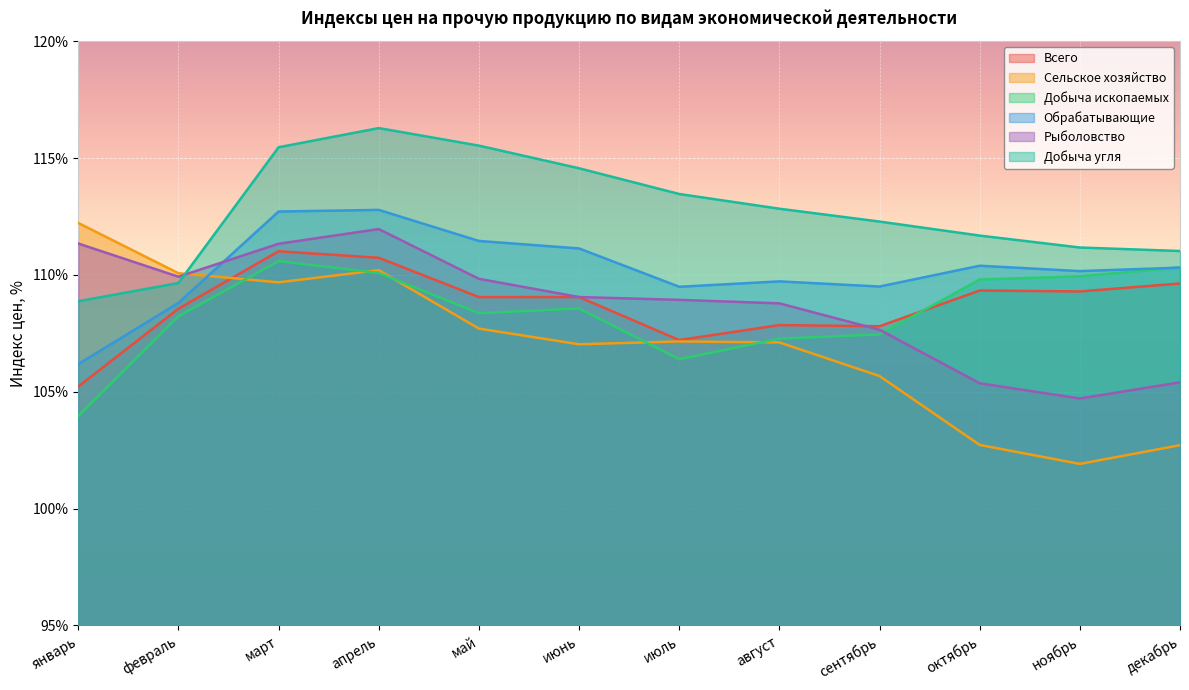

Reading left to right, transcribe all the data shown in this chart.

Всего: январь=105.2	февраль=108.5	март=111.0	апрель=110.7	май=109.0	июнь=109.0	июль=107.2	август=107.8	сентябрь=107.8	октябрь=109.3	ноябрь=109.3	декабрь=109.6
Сельское хозяйство: январь=112.2	февраль=110.1	март=109.7	апрель=110.2	май=107.7	июнь=107.0	июль=107.2	август=107.1	сентябрь=105.7	октябрь=102.7	ноябрь=101.9	декабрь=102.7
Добыча ископаемых: январь=104.0	февраль=108.2	март=110.6	апрель=110.1	май=108.4	июнь=108.6	июль=106.4	август=107.3	сентябрь=107.5	октябрь=109.8	ноябрь=109.9	декабрь=110.3
Обрабатывающие: январь=106.2	февраль=108.8	март=112.7	апрель=112.8	май=111.5	июнь=111.1	июль=109.5	август=109.7	сентябрь=109.5	октябрь=110.4	ноябрь=110.2	декабрь=110.3
Рыболовство: январь=111.3	февраль=109.9	март=111.3	апрель=112.0	май=109.8	июнь=109.0	июль=108.9	август=108.8	сентябрь=107.7	октябрь=105.4	ноябрь=104.7	декабрь=105.4
Добыча угля: январь=108.9	февраль=109.7	март=115.5	апрель=116.3	май=115.5	июнь=114.6	июль=113.5	август=112.8	сентябрь=112.3	октябрь=111.7	ноябрь=111.2	декабрь=111.0